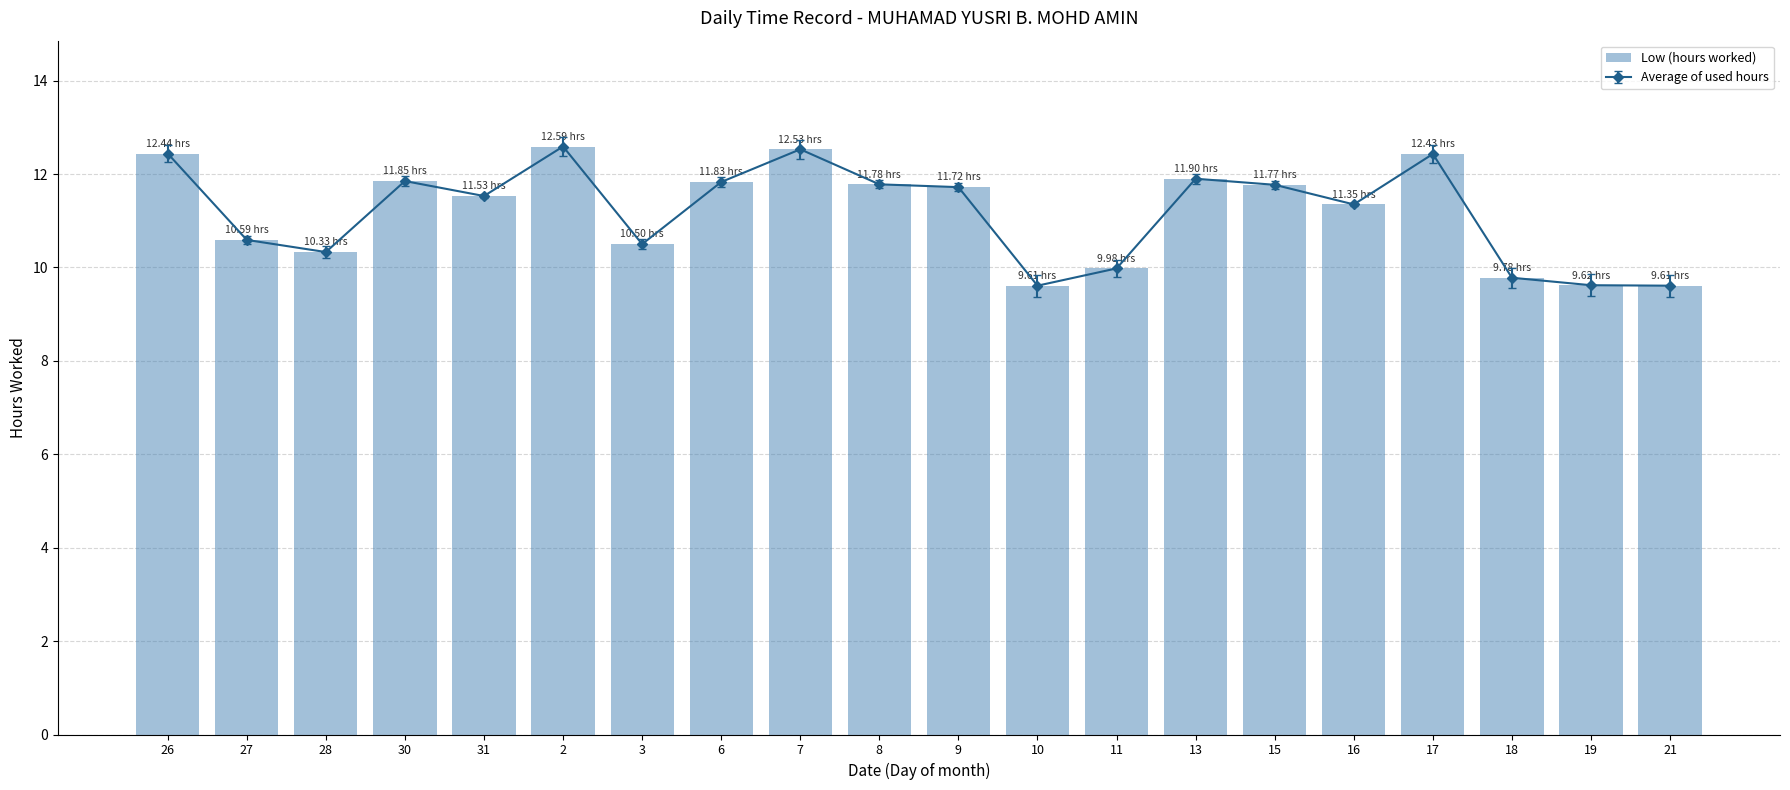

Is it true that the value at 17 is 19.4?

False